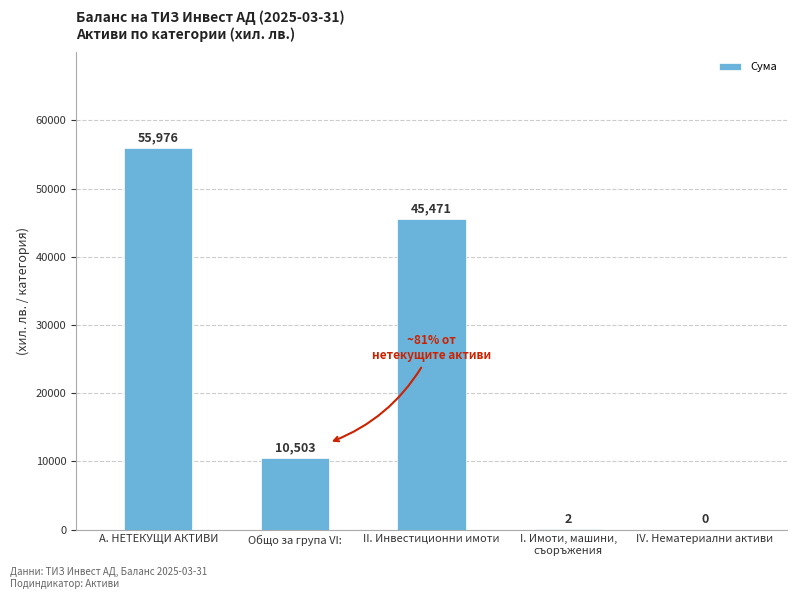

The value at Общо за група VI: is 10503. True or false?

True